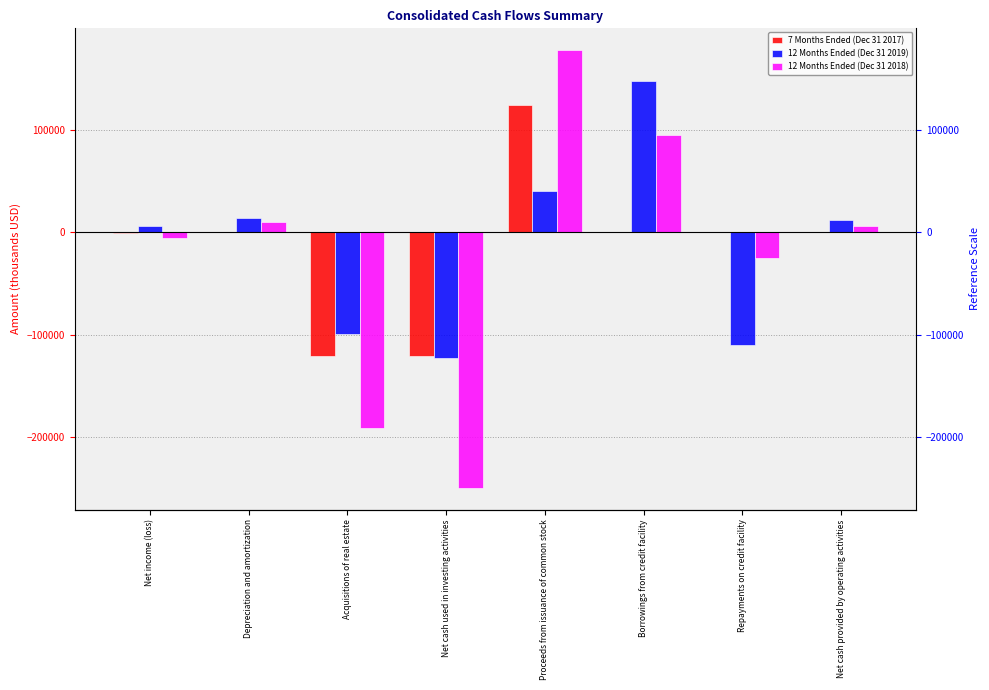

What is the greatest value displayed?

177917